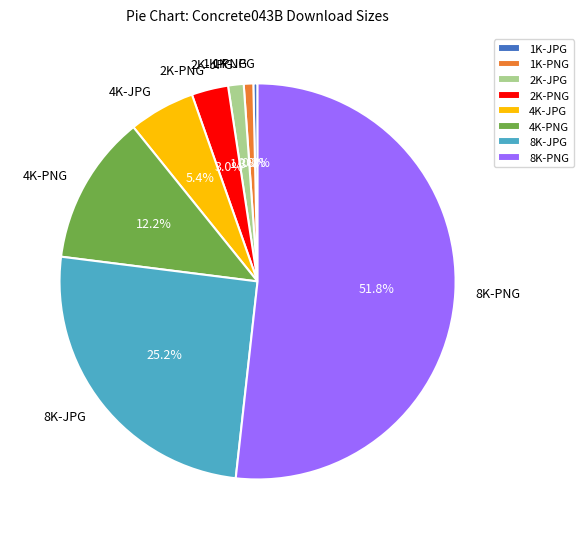

To the nearest percent, what is the difference between the 2K-JPG and 1K-JPG slice percentages?

1%